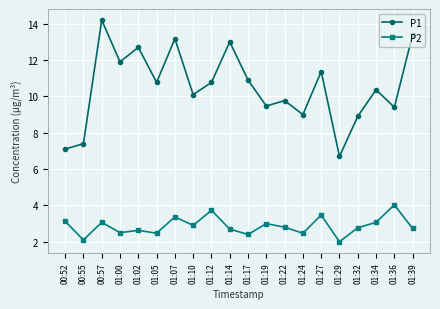

True or false: P2 has a value of 2.0 at 00:57.

False